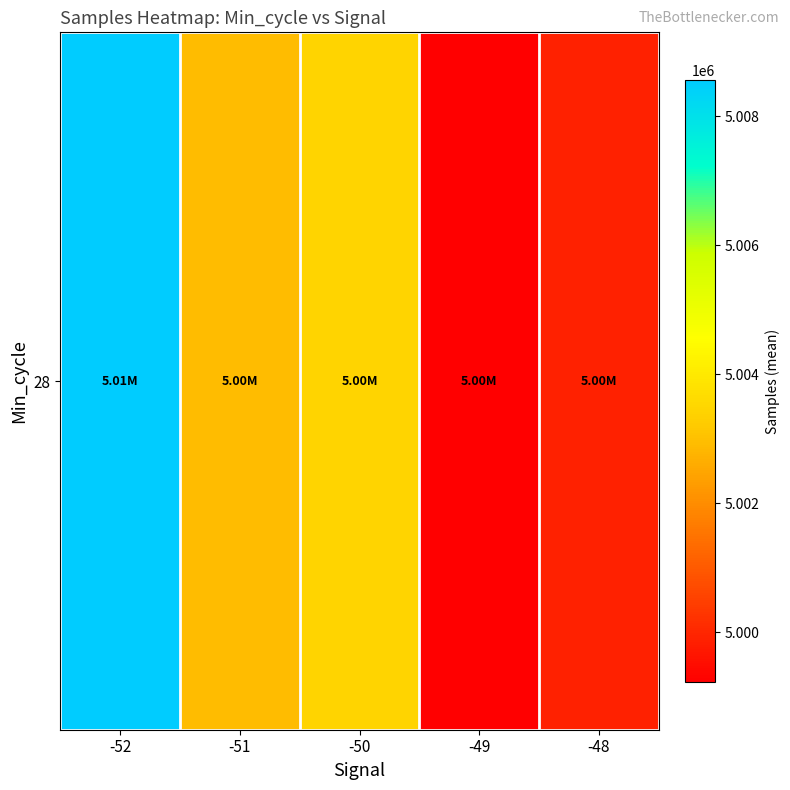

Reading left to right, list all the values displayed in this chart.

-52=5008567.0	-51=5002945.6	-50=5003457.5	-49=4999227.6	-48=4999892.4